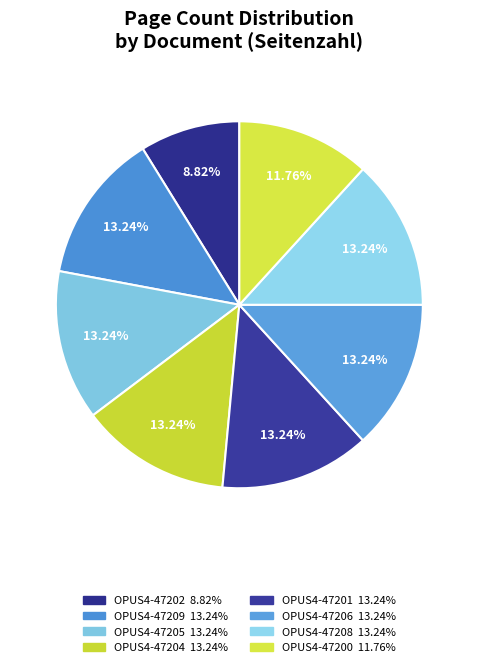

Count the number of slices in the pie.

8